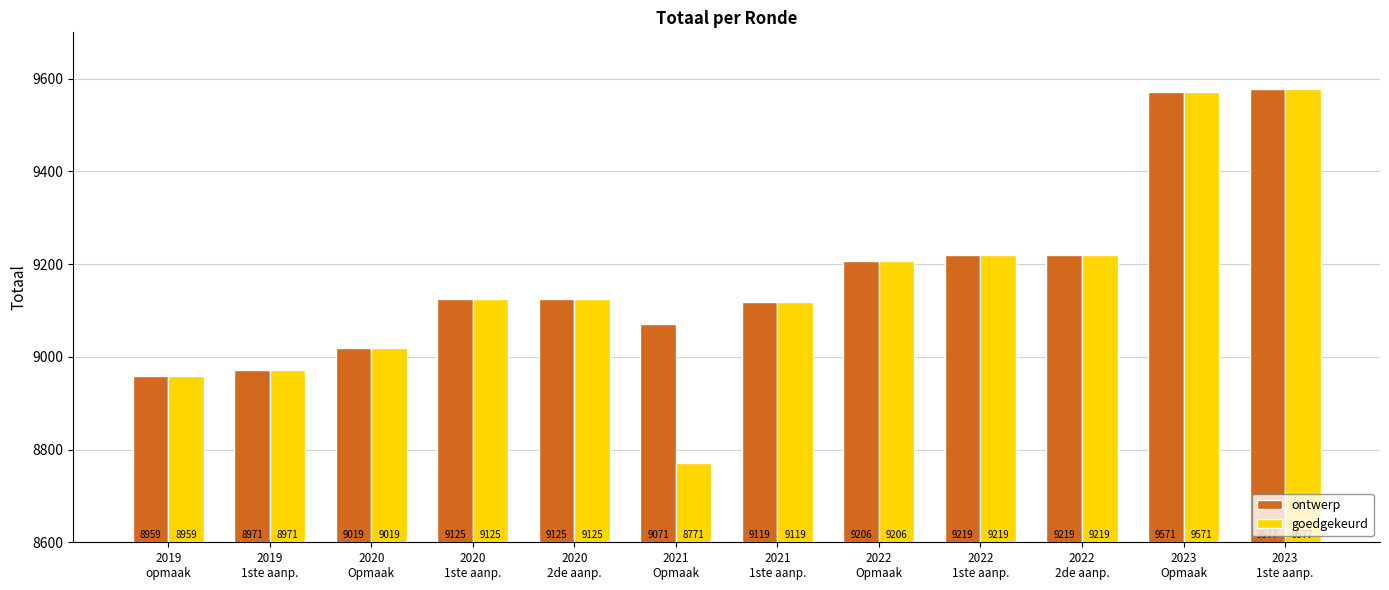

List the series in order of their overall mean, lowest first.

goedgekeurd, ontwerp